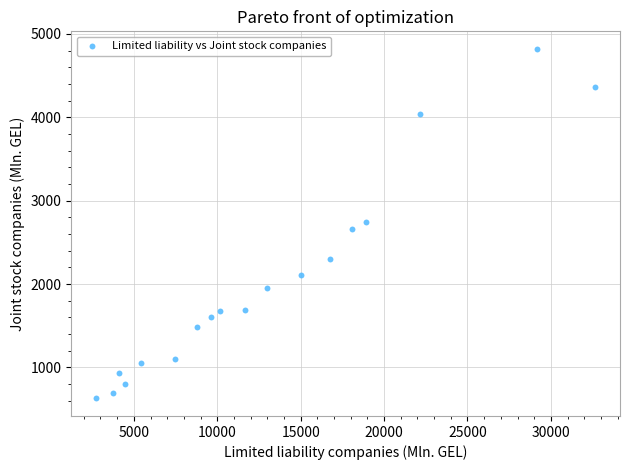

What is the range of Y values (max minus min)?

4193.7